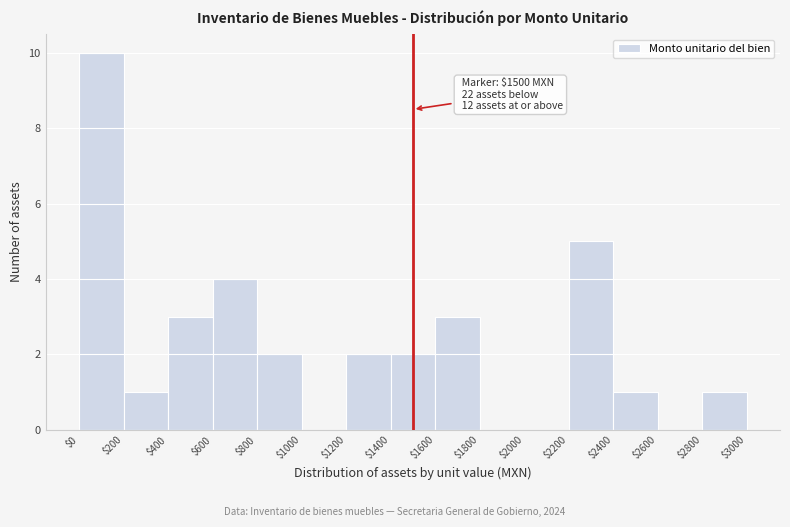

Which range on the x-axis has the tallest bar?

$0 to $200